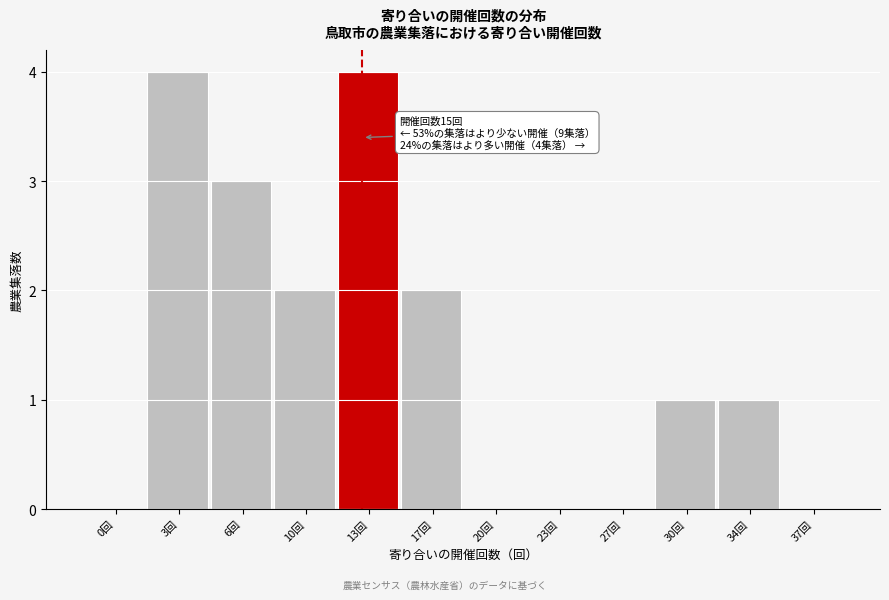

Reading right to left, extract all data points from this chart.

37回=0	34回=1	30回=1	27回=0	23回=0	20回=0	17回=2	13回=4	10回=2	6回=3	3回=4	0回=0